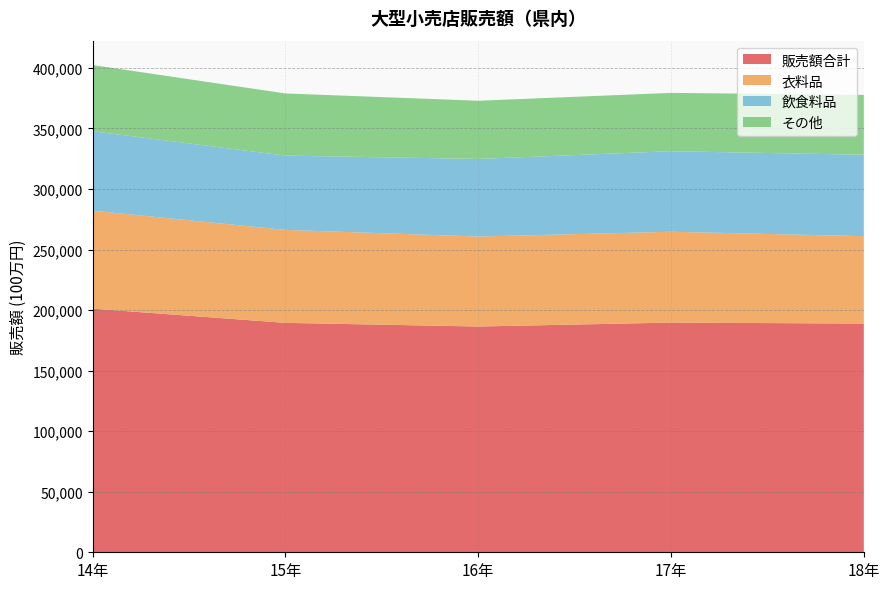

Reading left to right, transcribe all the data shown in this chart.

販売額合計: 14年=201161	15年=189426	16年=186413	17年=189656	18年=188838
衣料品: 14年=80940	15年=76773	16年=74311	17年=75014	18年=72177
飲食料品: 14年=65509	15年=61347	16年=64061	17年=66488	18年=67229
その他: 14年=54711	15年=51306	16年=48041	17年=48154	18年=49432